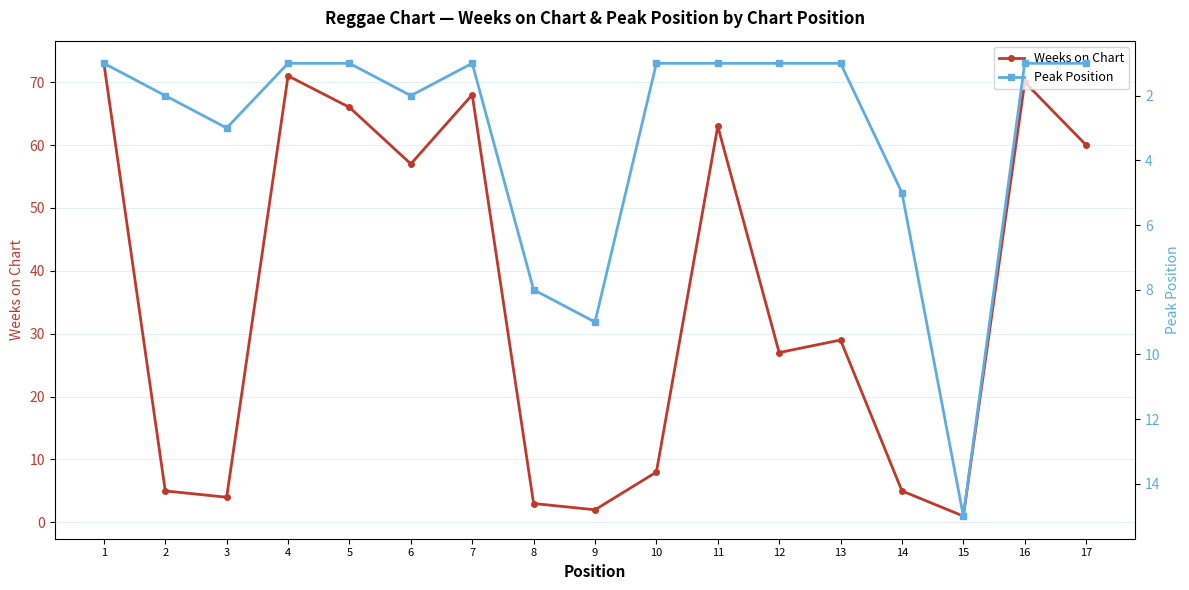

What is the highest value of the Weeks on Chart series?

73